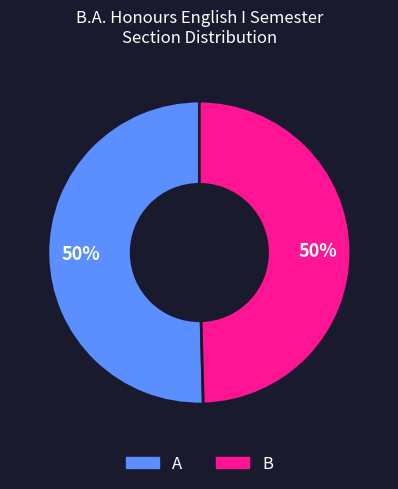

To the nearest percent, what is the average slice percentage?

50%